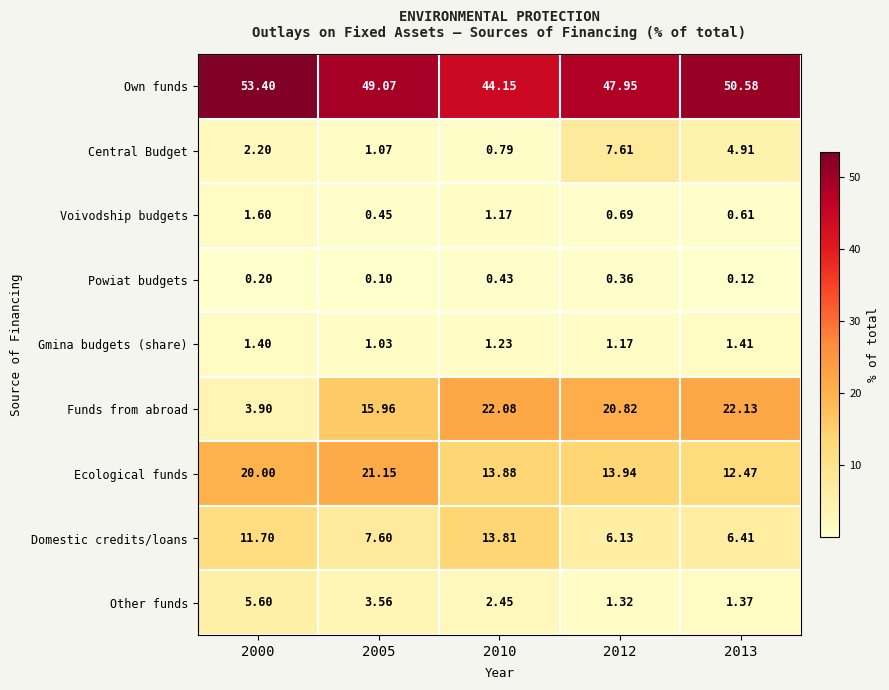

At 2012, list the series in order from smallest to largest.

Powiat budgets, Voivodship budgets, Gmina budgets (share), Other funds, Domestic credits/loans, Central Budget, Ecological funds, Funds from abroad, Own funds